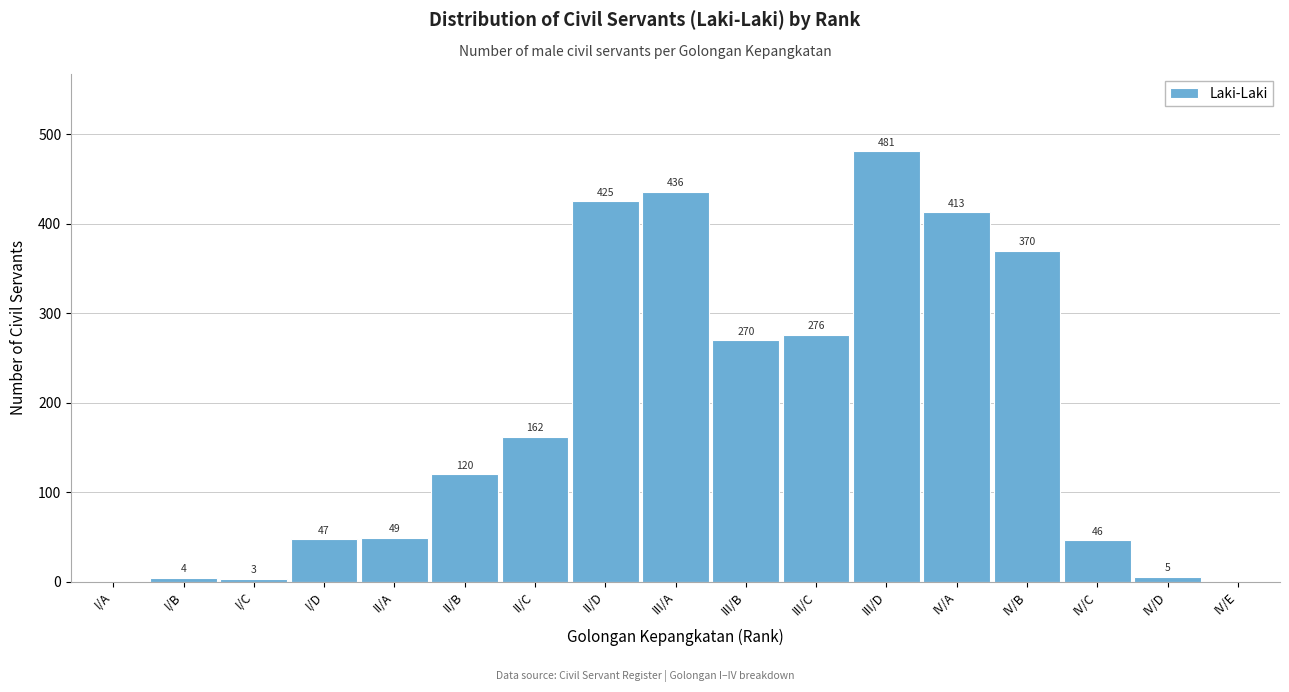

Reading left to right, extract all data points from this chart.

I/A=0	I/B=4	I/C=3	I/D=47	II/A=49	II/B=120	II/C=162	II/D=425	III/A=436	III/B=270	III/C=276	III/D=481	IV/A=413	IV/B=370	IV/C=46	IV/D=5	IV/E=0